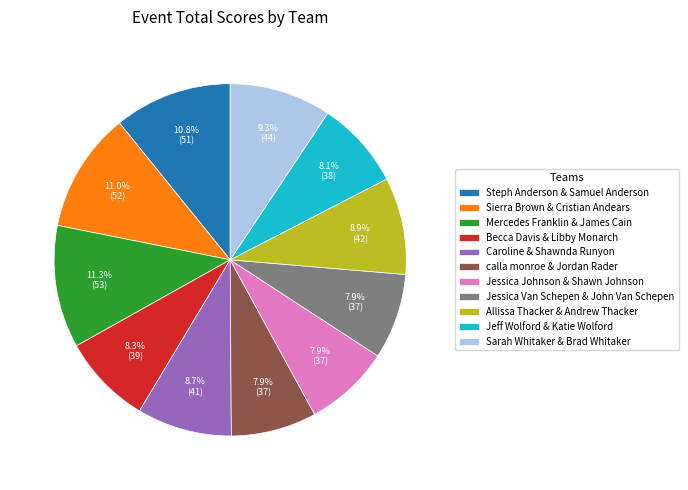

Between Sarah Whitaker & Brad Whitaker and Becca Davis & Libby Monarch, which is larger?

Sarah Whitaker & Brad Whitaker